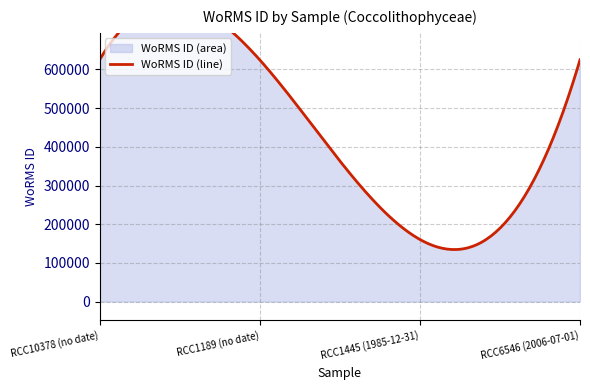

What is the sum of the values at RCC1189 (no date) and RCC10378 (no date)?

1249944